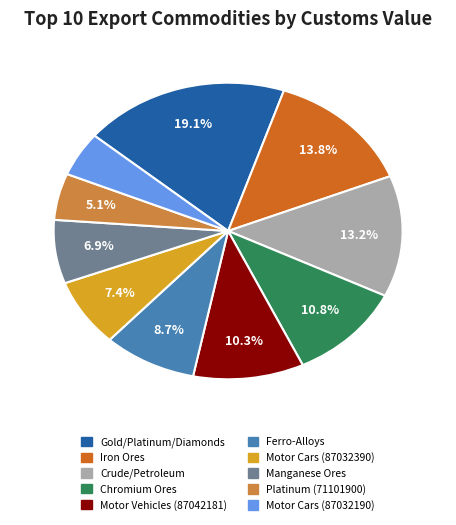

Does any single category account for the majority?

No